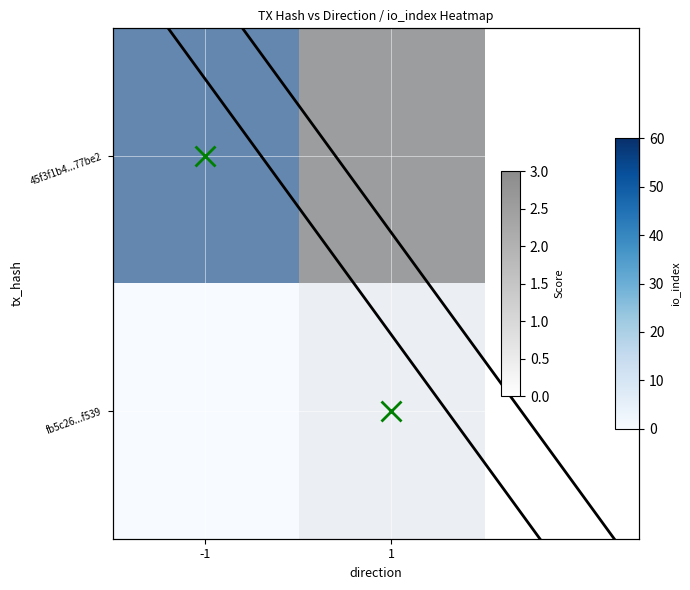

Which series has the largest total across all categories?

45f3f1b4...77be2